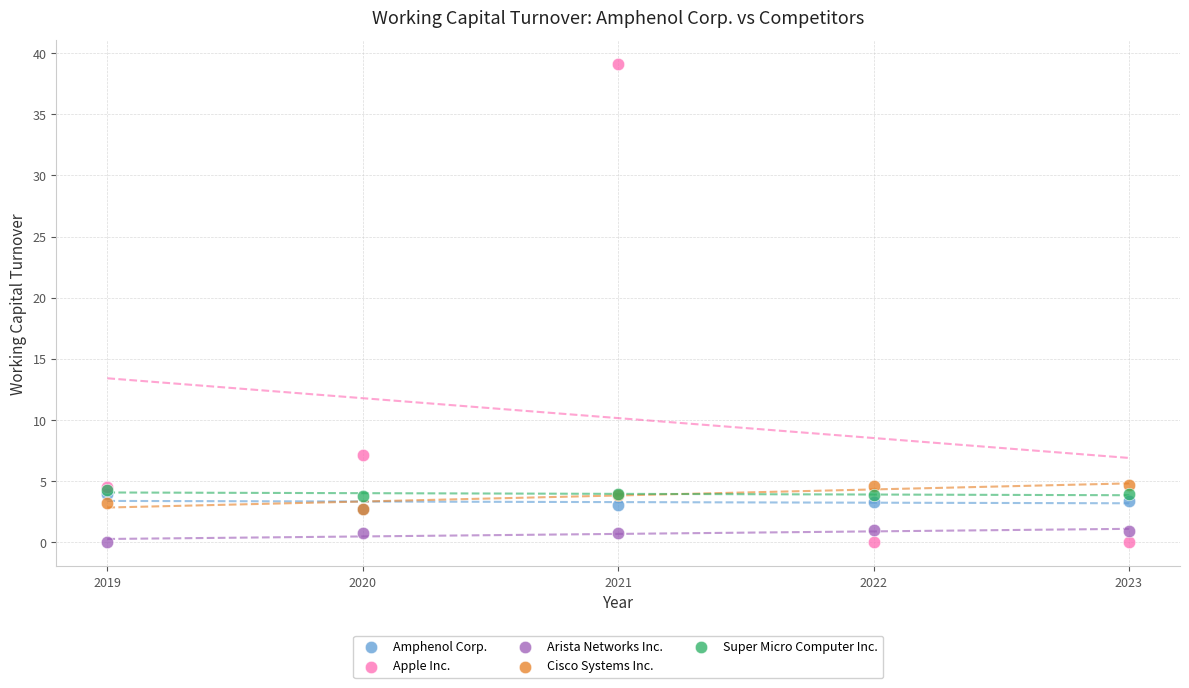

In the Apple Inc. series, what Y value is closest to 19?

7.2